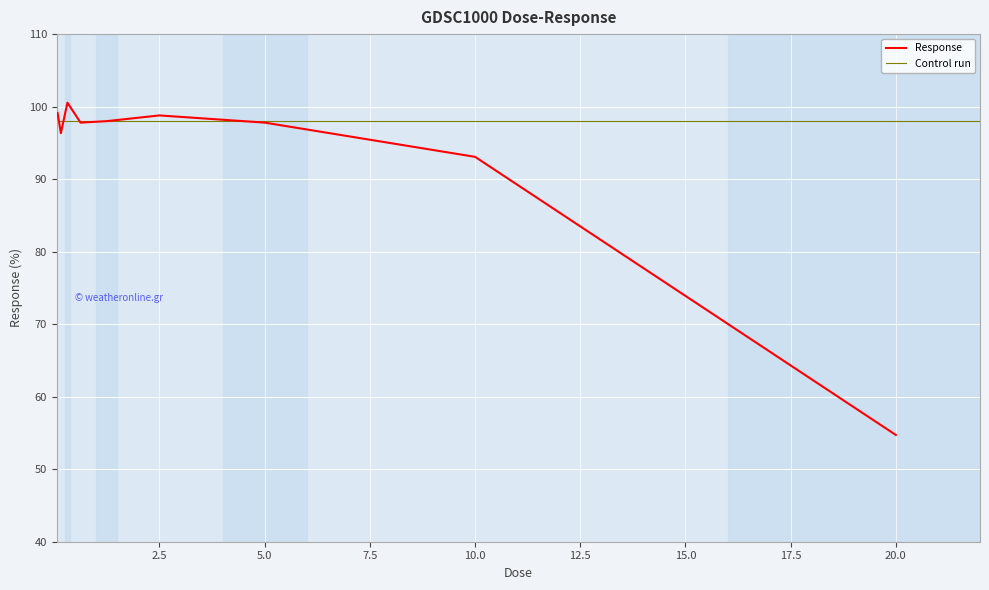

Where is the data nearest to the value 77?

10.0